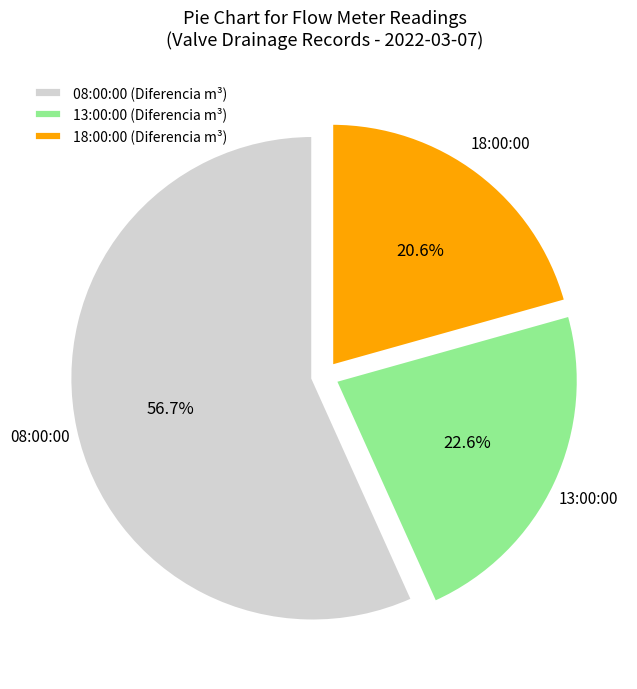

Which has a higher value, 08:00:00 (Diferencia m³) or 13:00:00 (Diferencia m³)?

08:00:00 (Diferencia m³)